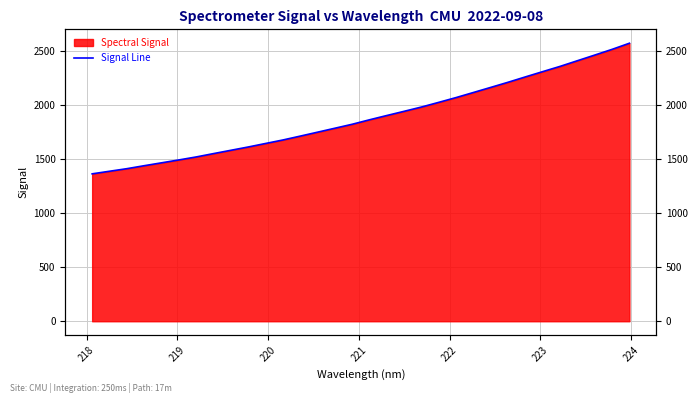

What is the value of the 18th point from the left?

1906.5